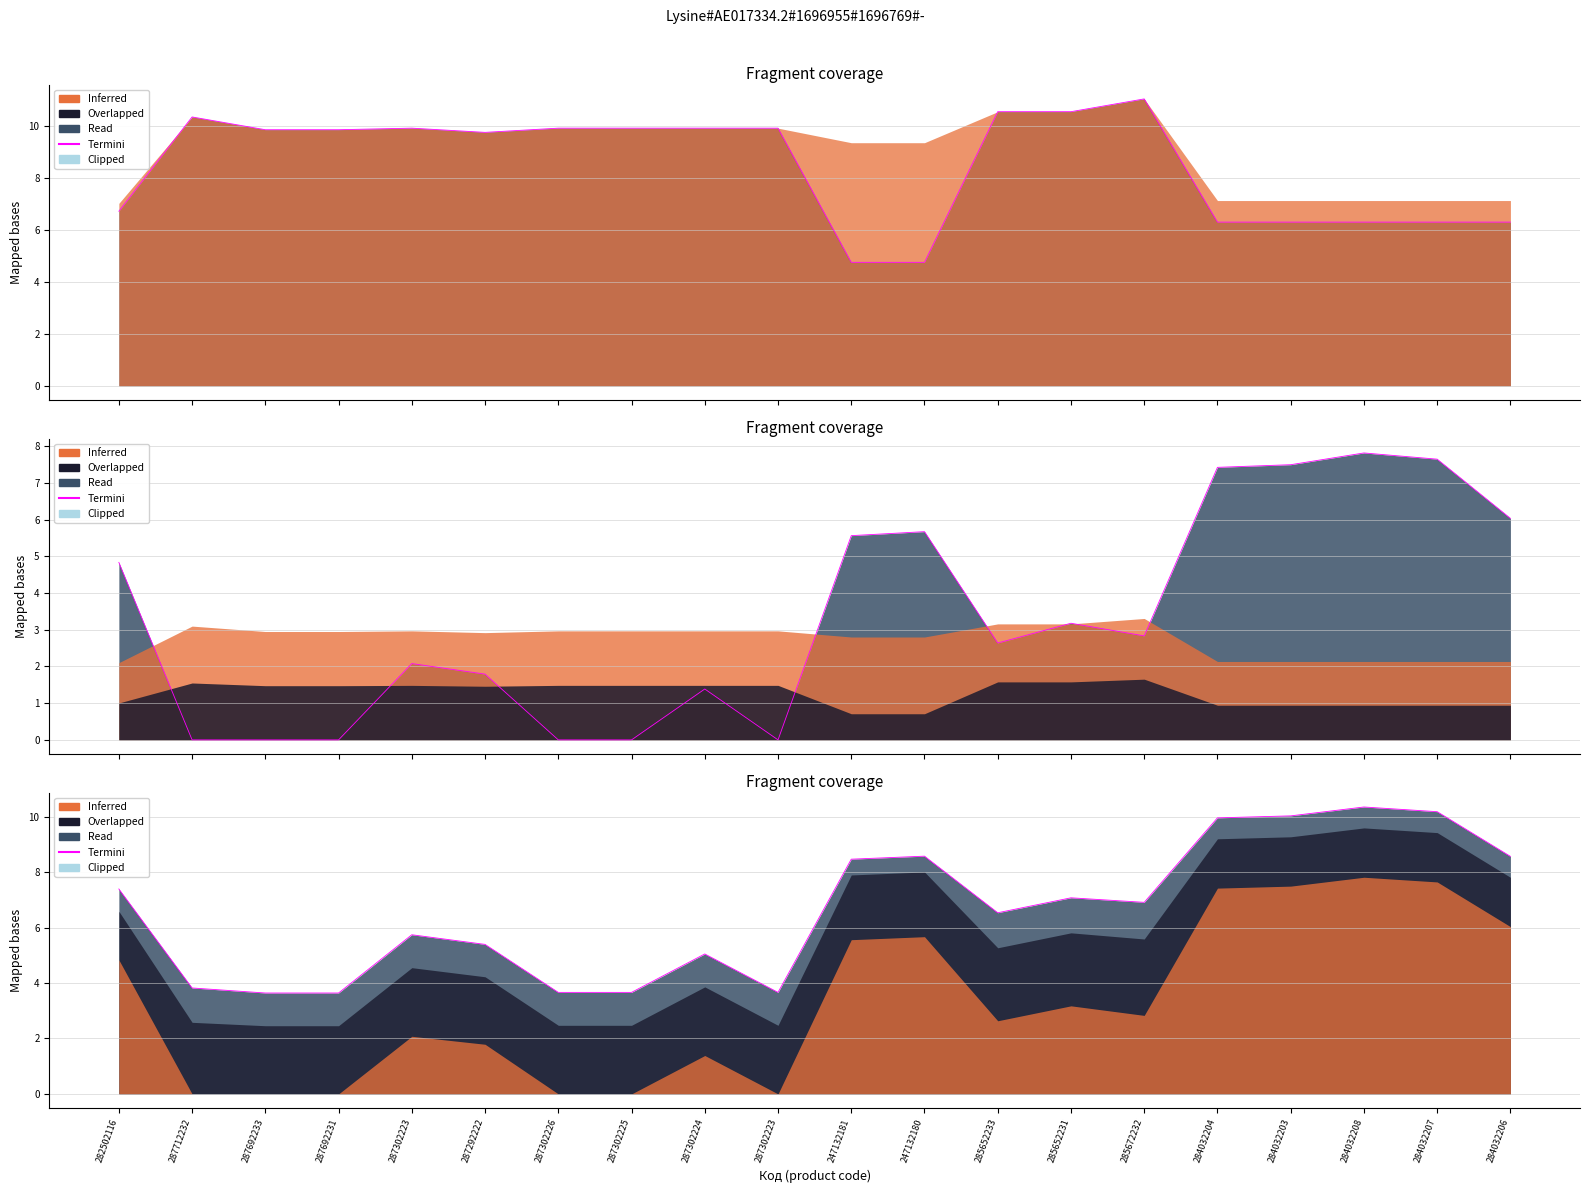

How many data points does each series have?

20